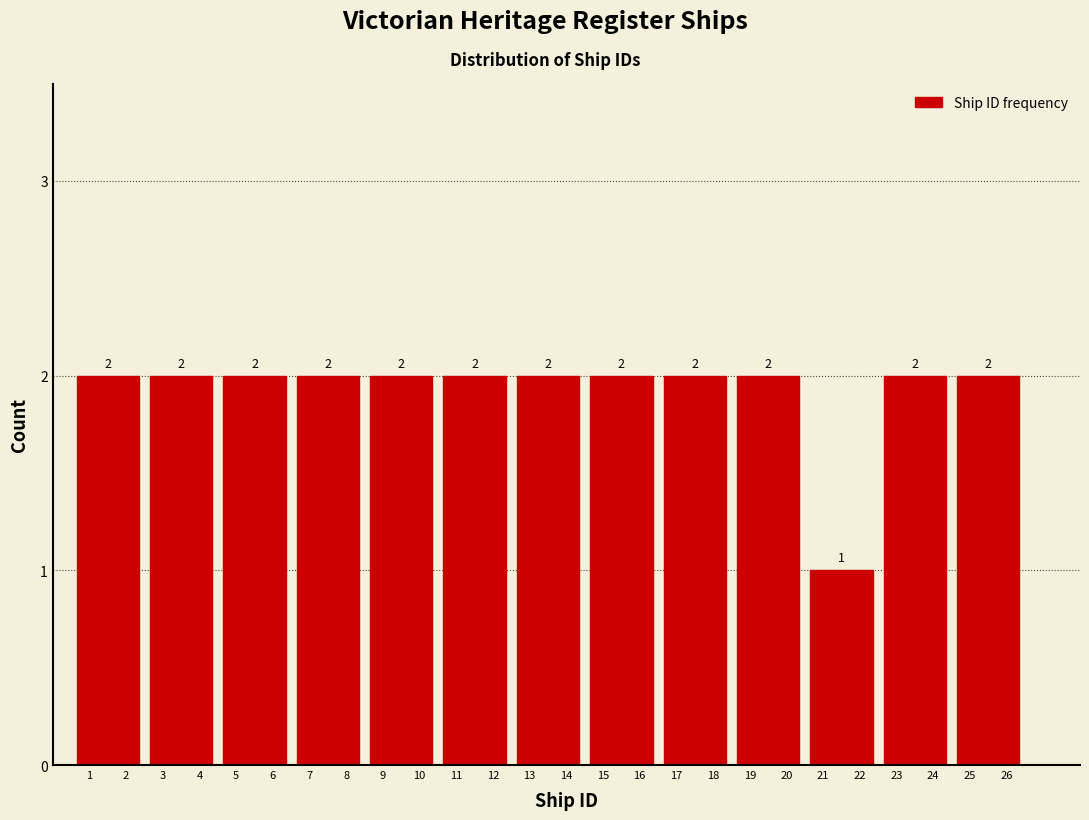

Reading left to right, list every bar in this chart as the range it spans on the x-axis followed by its height.

0.5 to 2.5: 2
2.5 to 4.5: 2
4.5 to 6.5: 2
6.5 to 8.5: 2
8.5 to 10.5: 2
10.5 to 12.5: 2
12.5 to 14.5: 2
14.5 to 16.5: 2
16.5 to 18.5: 2
18.5 to 20.5: 2
20.5 to 22.5: 1
22.5 to 24.5: 2
24.5 to 26.5: 2